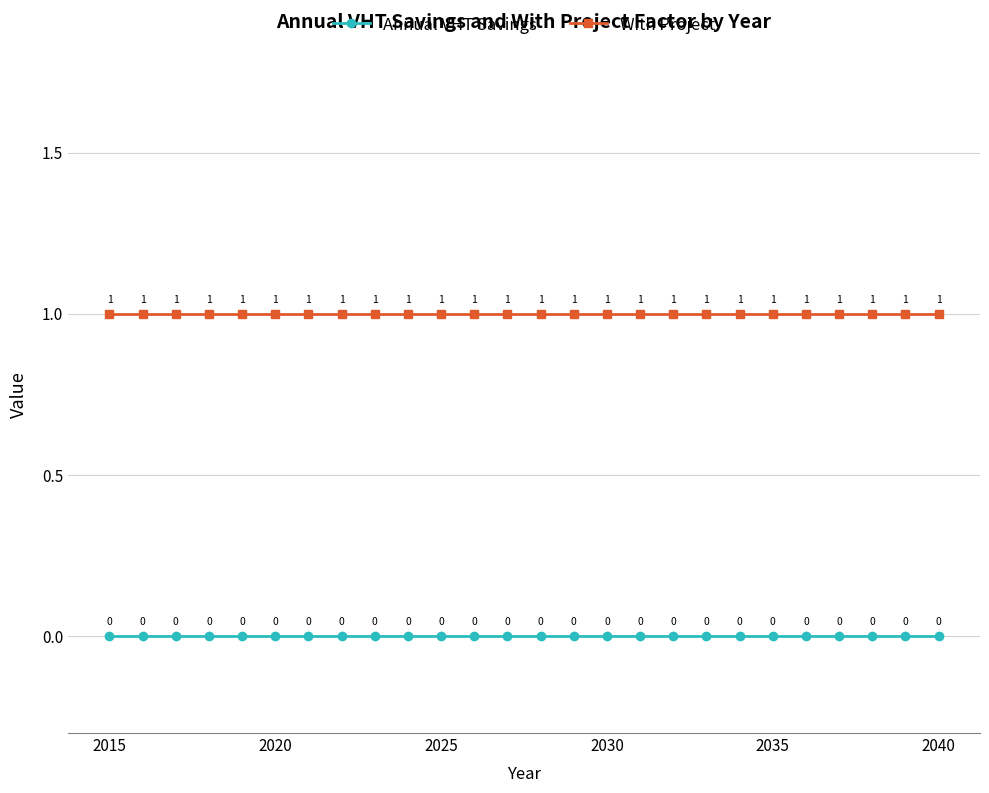

Rank the series by their average value, from lowest to highest.

Annual VHT Savings, With Project